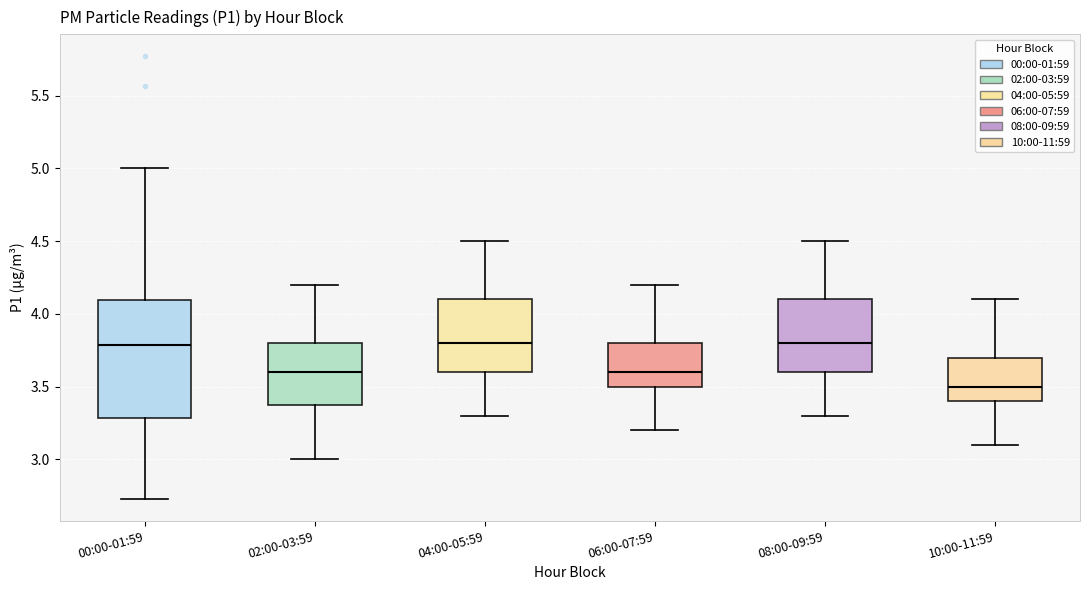

Which box has the lowest median line?

10:00-11:59